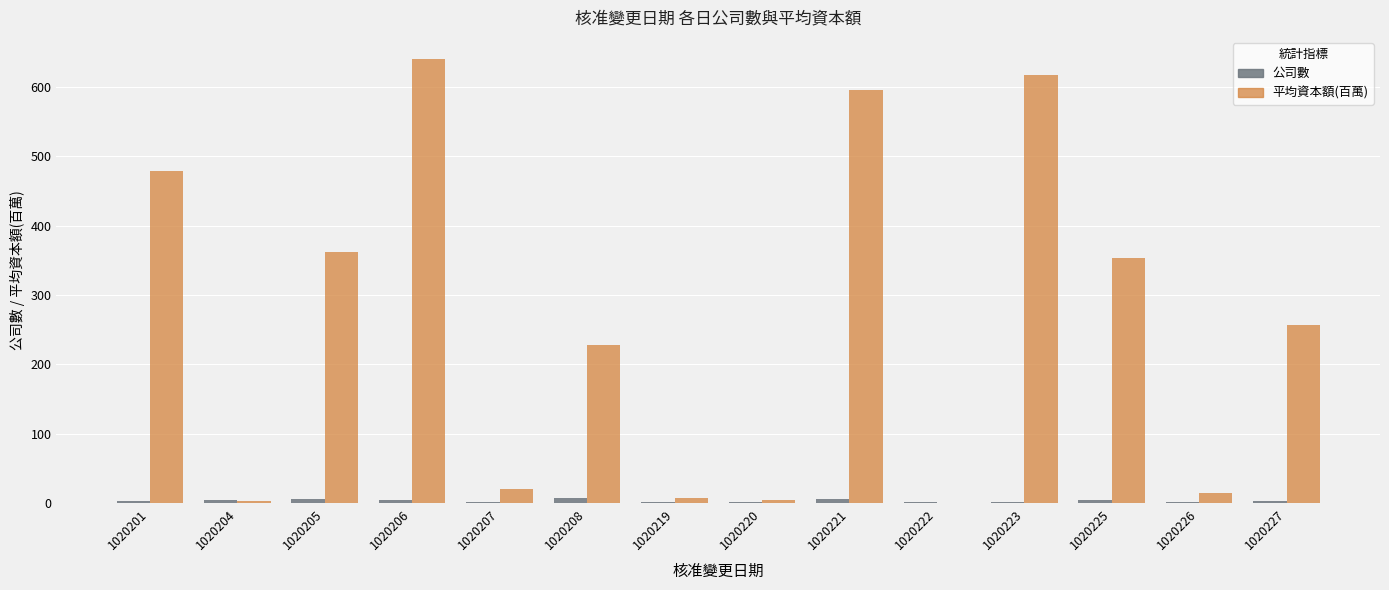

What are all the series names shown in the legend?

公司數, 平均資本額(百萬)